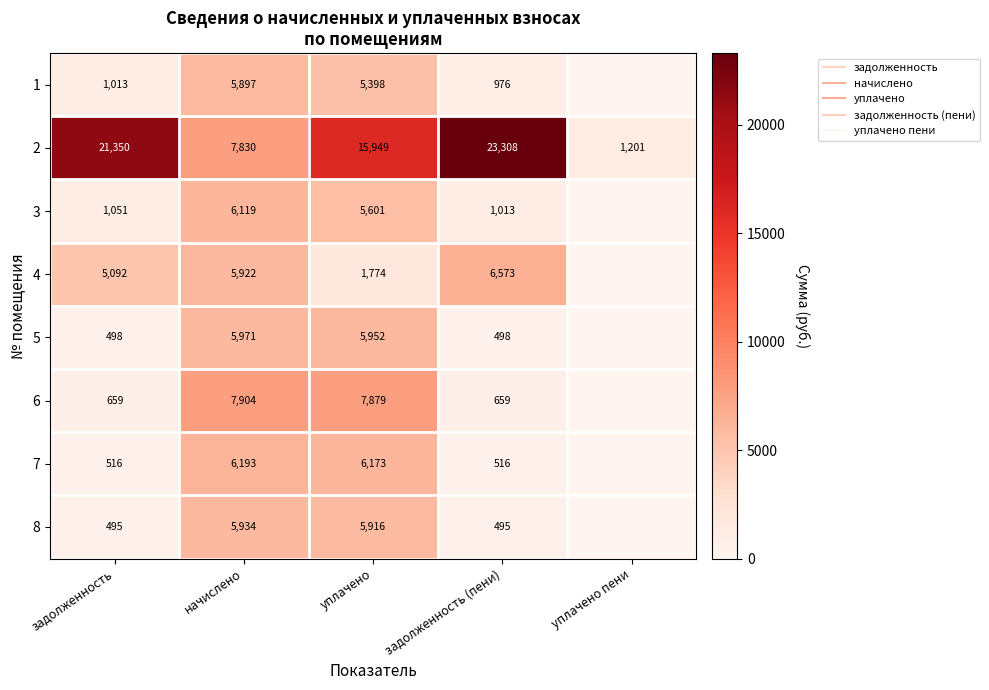

What is the total value across all series at начислено?

51772.0